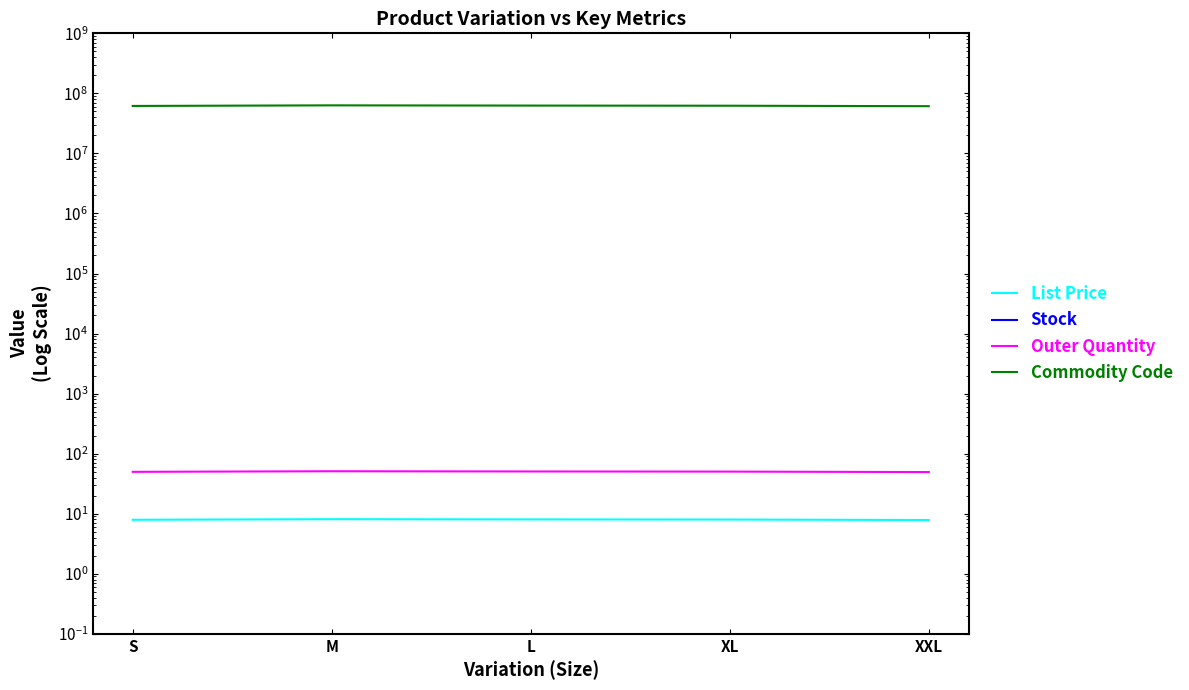

Which category has the highest value in the Commodity Code series?

M